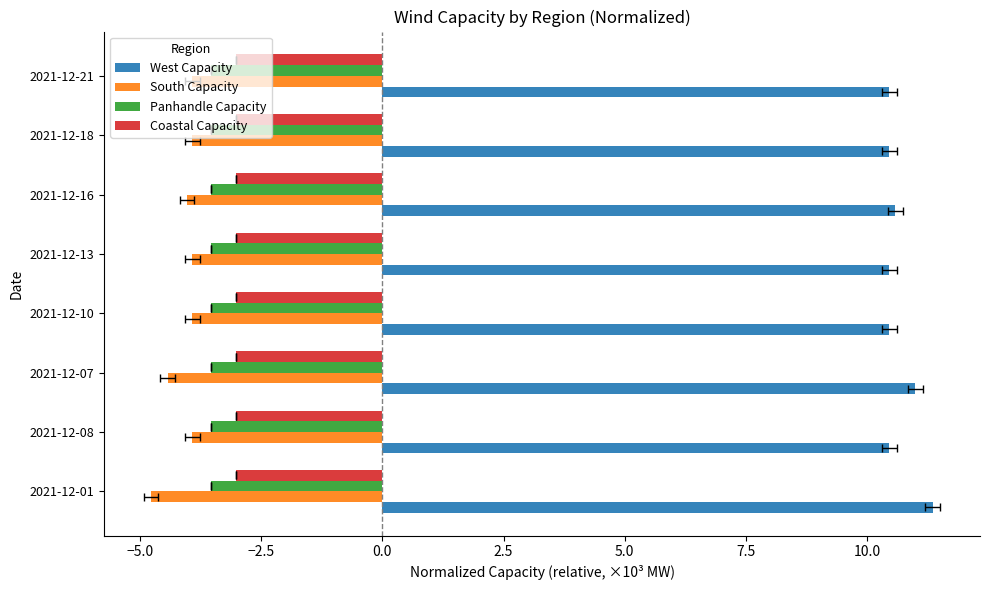

What are all the series names shown in the legend?

West Capacity, South Capacity, Panhandle Capacity, Coastal Capacity